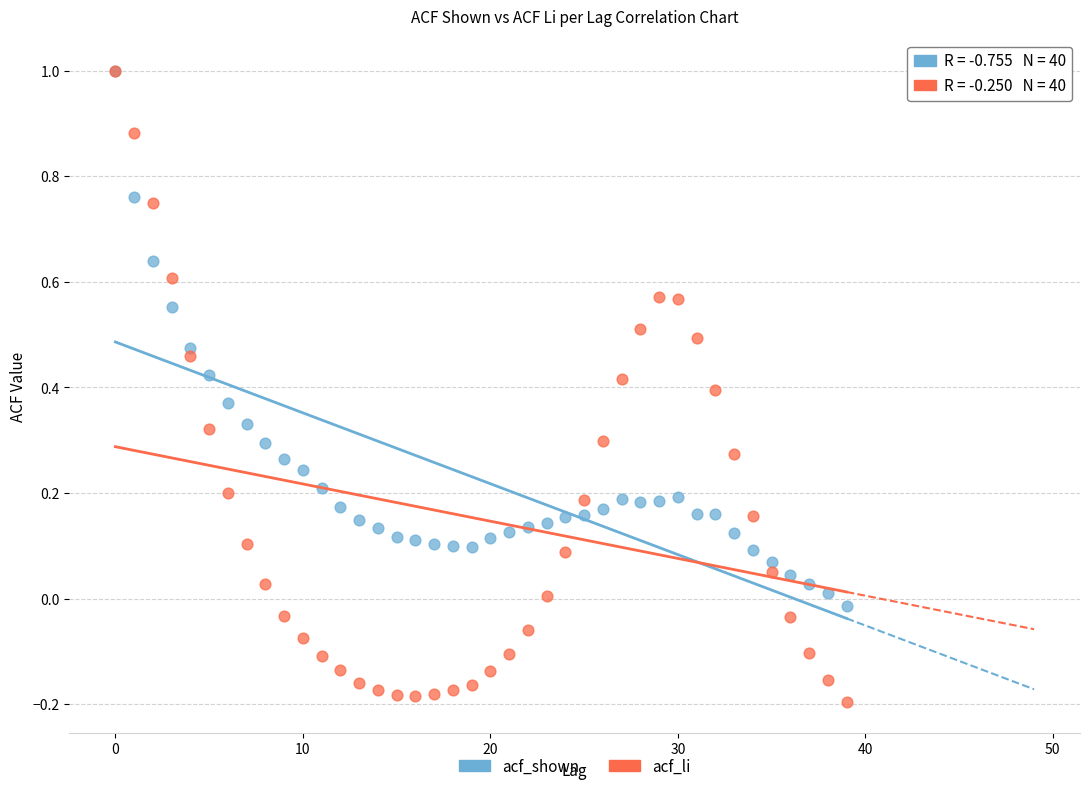

What are all the series names shown in the legend?

acf_shown, acf_li